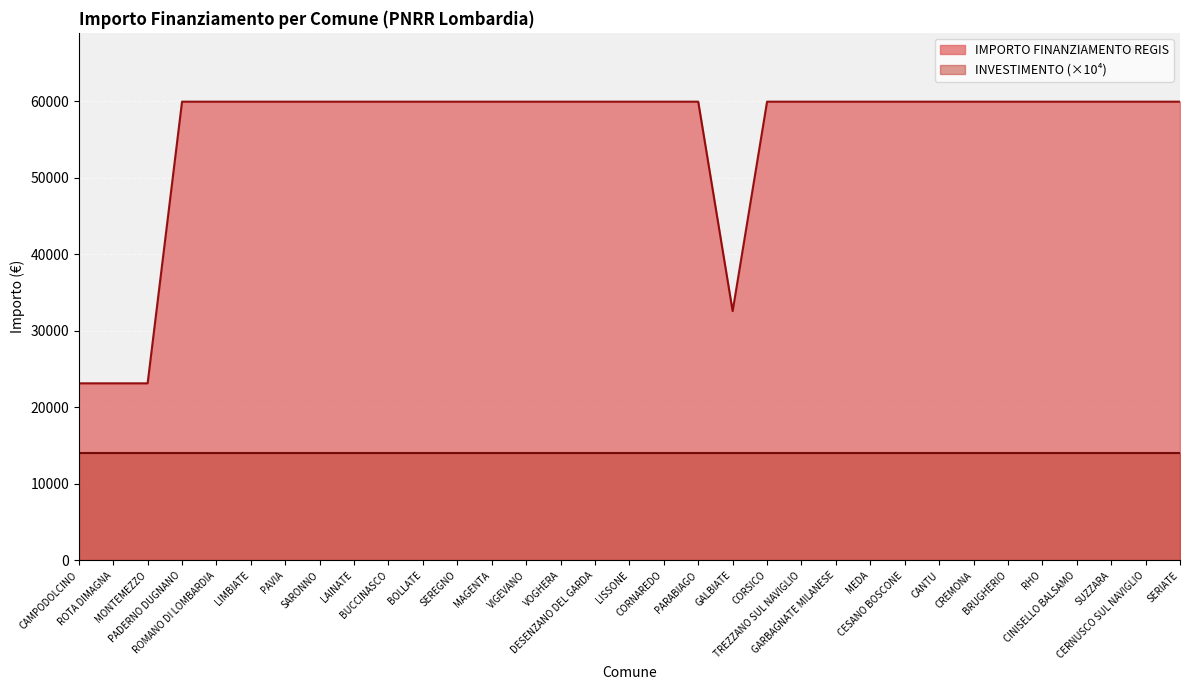

Which label corresponds to the smallest value in the chart?

CAMPODOLCINO